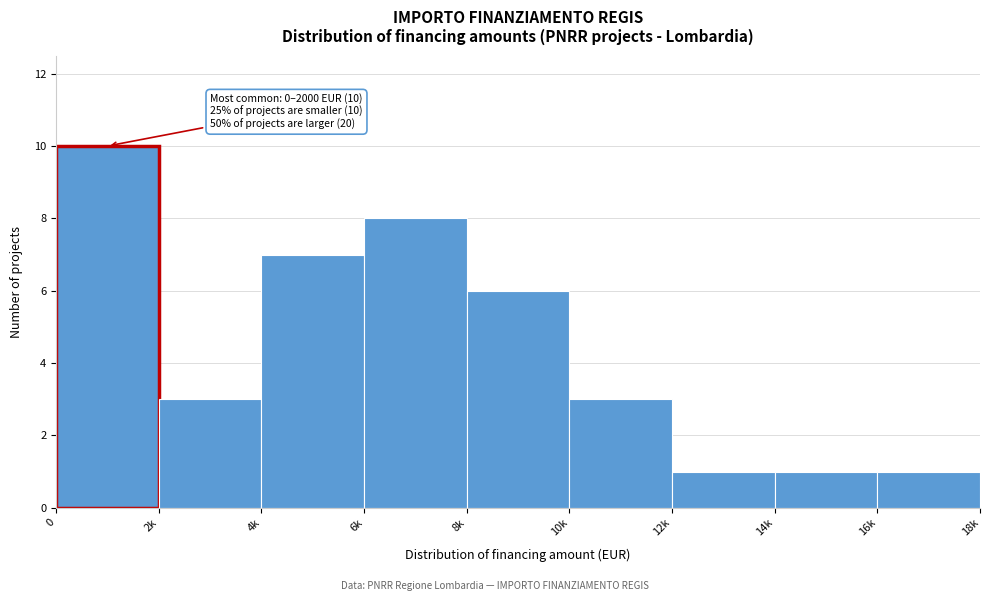

Reading right to left, list all the values displayed in this chart.

16k=1	14k=1	12k=1	10k=3	8k=6	6k=8	4k=7	2k=3	0=10